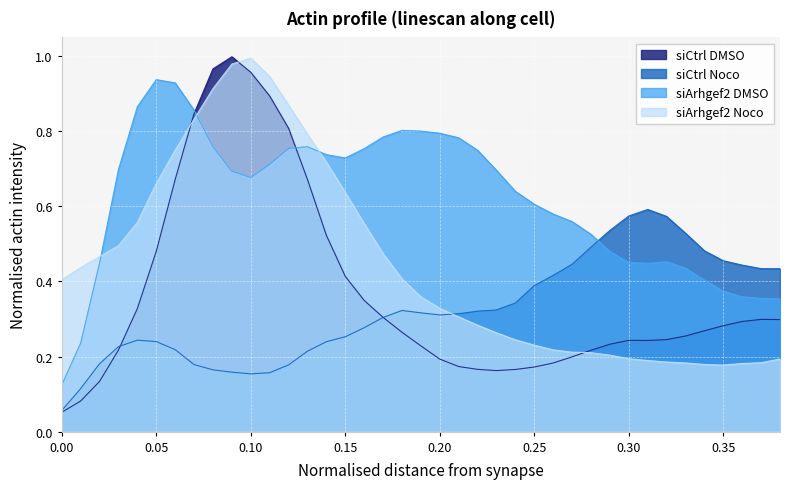

Reading right to left, list all the values displayed in this chart.

siCtrl DMSO: 0.38=0.3	0.37=0.3	0.36=0.3	0.35=0.3	0.34=0.3	0.33=0.3	0.32=0.2	0.31=0.2	0.3=0.2	0.29=0.2	0.28=0.2	0.27=0.2	0.26=0.2	0.25=0.2	0.24=0.2	0.23=0.2	0.22=0.2	0.21=0.2	0.2=0.2	0.19=0.2	0.18=0.3	0.17=0.3	0.16=0.3	0.15=0.4	0.14=0.5	0.13=0.7	0.12=0.8	0.11=0.9	0.1=1.0	0.09=1.0	0.08=1.0	0.07=0.8	0.06=0.7	0.05=0.5	0.04=0.3	0.03=0.2	0.02=0.1	0.01=0.1	0.0=0.1
siCtrl Noco: 0.38=0.4	0.37=0.4	0.36=0.4	0.35=0.5	0.34=0.5	0.33=0.5	0.32=0.6	0.31=0.6	0.3=0.6	0.29=0.5	0.28=0.5	0.27=0.4	0.26=0.4	0.25=0.4	0.24=0.3	0.23=0.3	0.22=0.3	0.21=0.3	0.2=0.3	0.19=0.3	0.18=0.3	0.17=0.3	0.16=0.3	0.15=0.3	0.14=0.2	0.13=0.2	0.12=0.2	0.11=0.2	0.1=0.2	0.09=0.2	0.08=0.2	0.07=0.2	0.06=0.2	0.05=0.2	0.04=0.2	0.03=0.2	0.02=0.2	0.01=0.1	0.0=0.1
siArhgef2 DMSO: 0.38=0.4	0.37=0.4	0.36=0.4	0.35=0.4	0.34=0.4	0.33=0.4	0.32=0.5	0.31=0.4	0.3=0.5	0.29=0.5	0.28=0.5	0.27=0.6	0.26=0.6	0.25=0.6	0.24=0.6	0.23=0.7	0.22=0.7	0.21=0.8	0.2=0.8	0.19=0.8	0.18=0.8	0.17=0.8	0.16=0.8	0.15=0.7	0.14=0.7	0.13=0.8	0.12=0.8	0.11=0.7	0.1=0.7	0.09=0.7	0.08=0.8	0.07=0.9	0.06=0.9	0.05=0.9	0.04=0.9	0.03=0.7	0.02=0.4	0.01=0.2	0.0=0.1
siArhgef2 Noco: 0.38=0.2	0.37=0.2	0.36=0.2	0.35=0.2	0.34=0.2	0.33=0.2	0.32=0.2	0.31=0.2	0.3=0.2	0.29=0.2	0.28=0.2	0.27=0.2	0.26=0.2	0.25=0.2	0.24=0.2	0.23=0.3	0.22=0.3	0.21=0.3	0.2=0.3	0.19=0.4	0.18=0.4	0.17=0.5	0.16=0.6	0.15=0.6	0.14=0.7	0.13=0.8	0.12=0.9	0.11=0.9	0.1=1.0	0.09=1.0	0.08=0.9	0.07=0.8	0.06=0.7	0.05=0.7	0.04=0.6	0.03=0.5	0.02=0.5	0.01=0.4	0.0=0.4